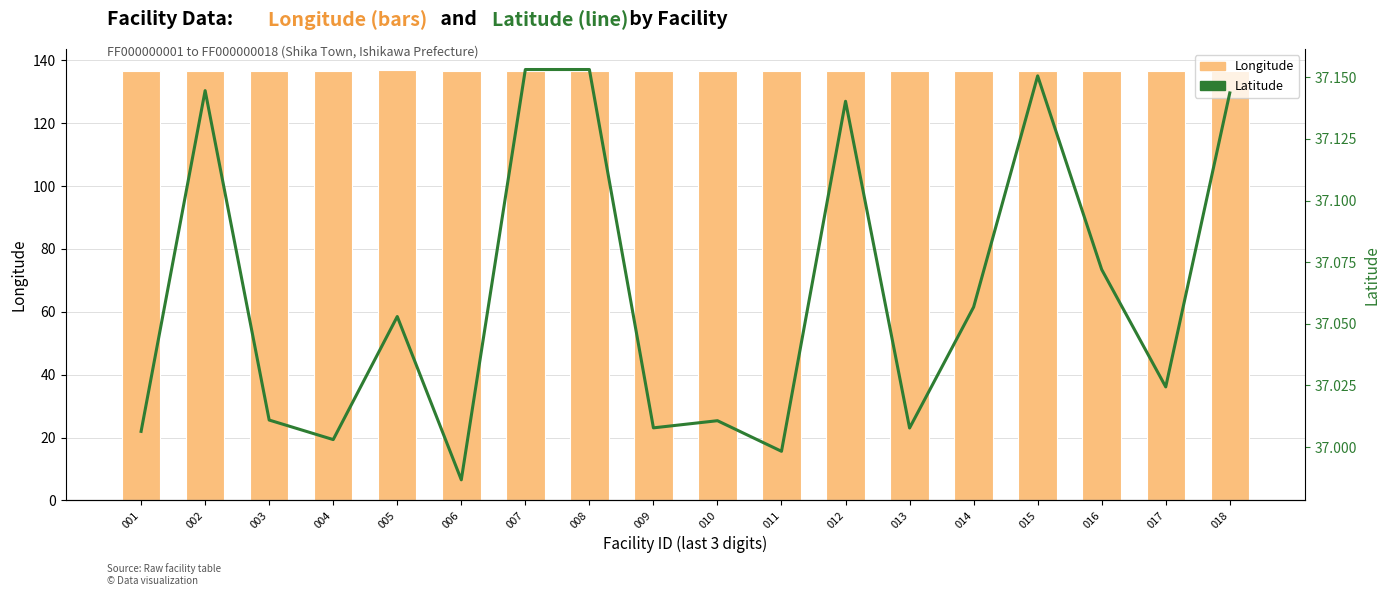

At 009, list the series in order from largest to smallest.

Longitude, Latitude